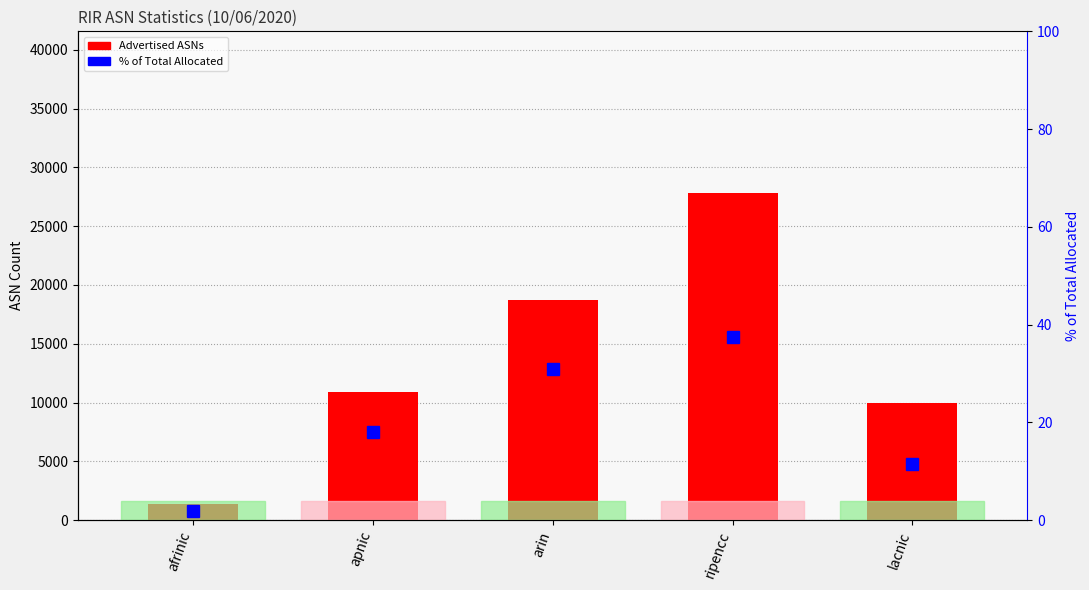

At which category is the sum across all series the highest?

ripencc